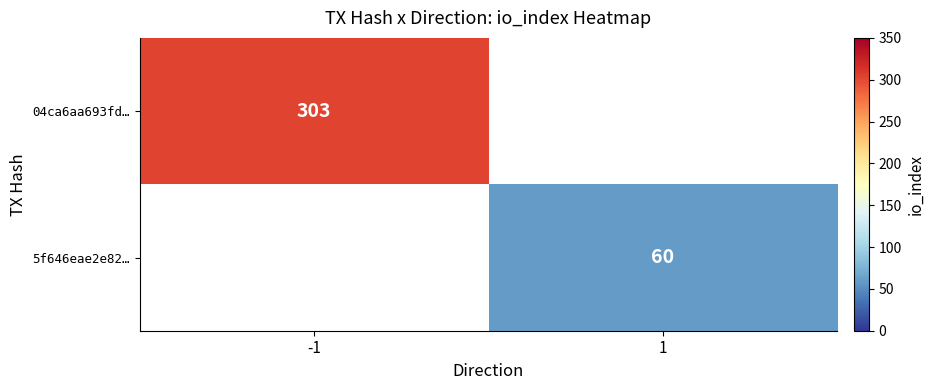

Is the value of 04ca6aa693fd… at -1 greater than the value of 5f646eae2e82… at 1?

Yes